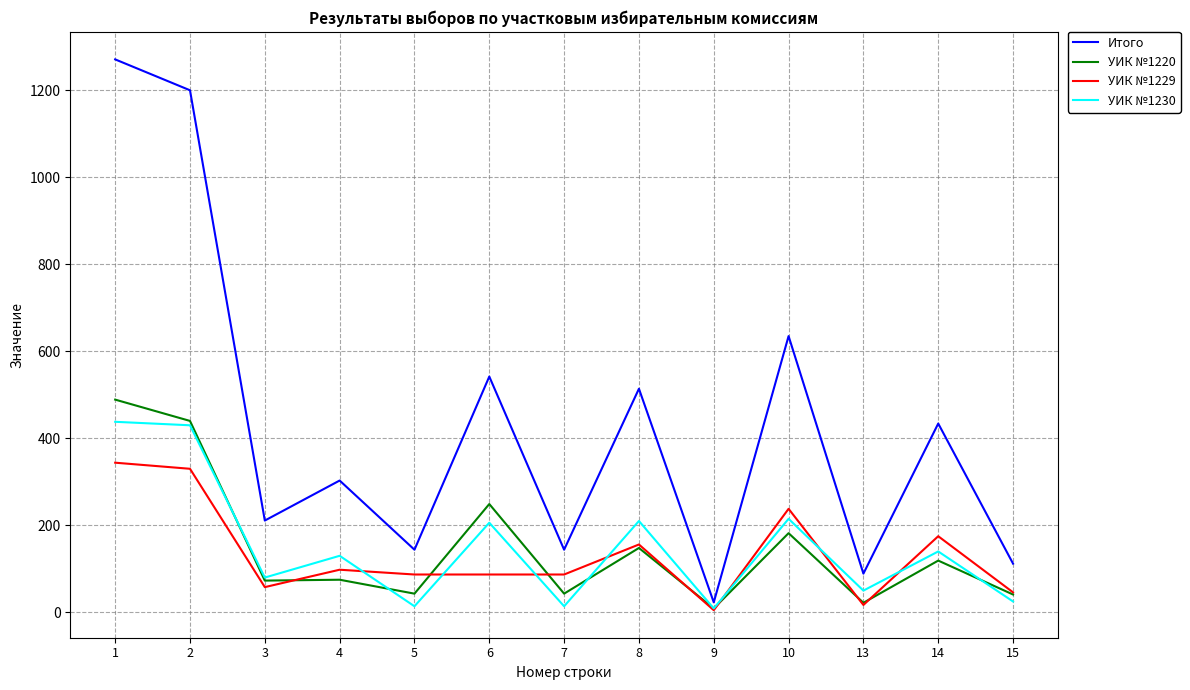

Is the value of УИК №1220 at 1 greater than the value of УИК №1229 at 9?

Yes